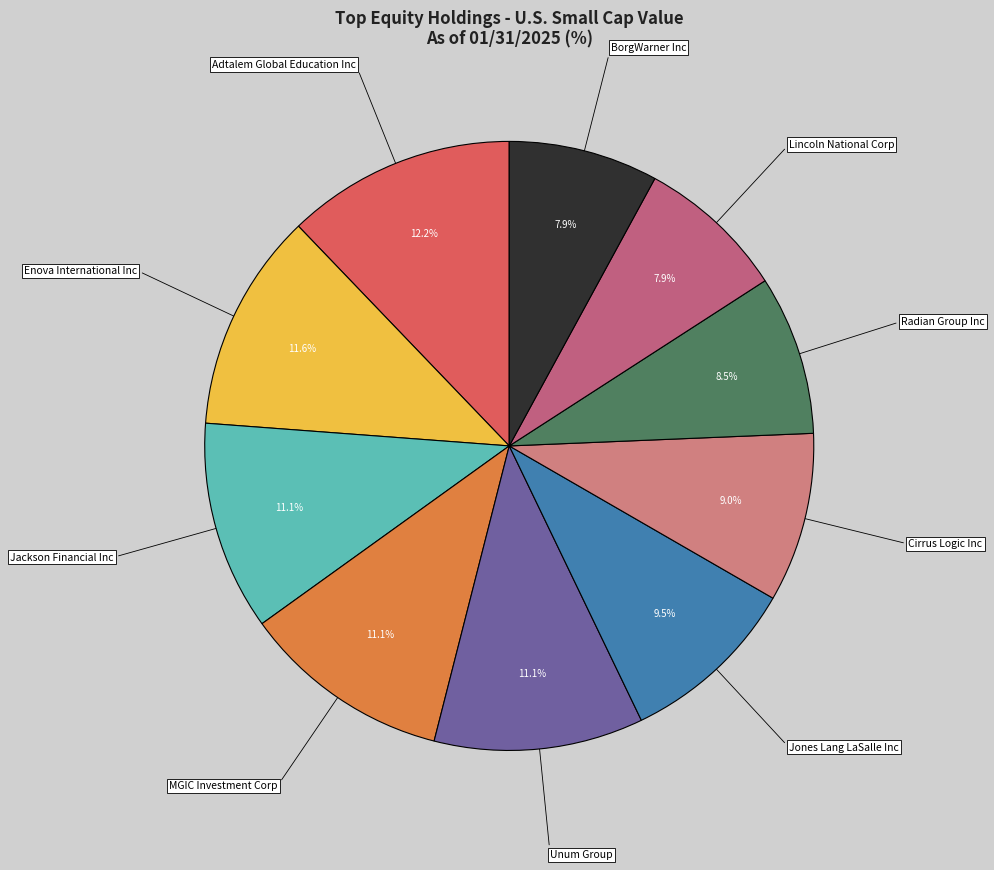

What is the largest slice in the pie chart?

Adtalem Global Education Inc